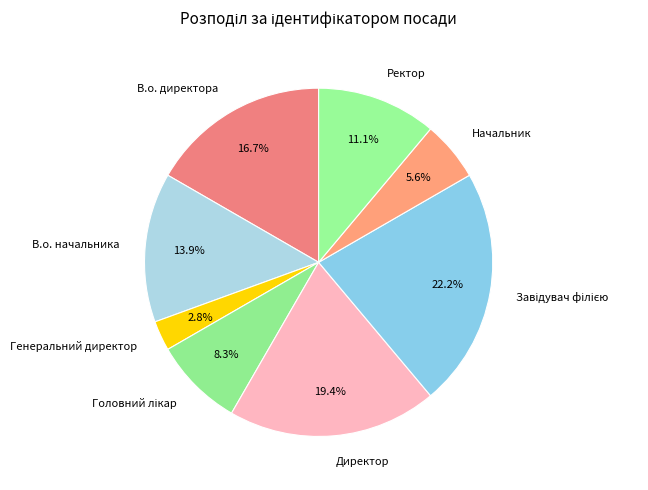

Count the number of slices in the pie.

8